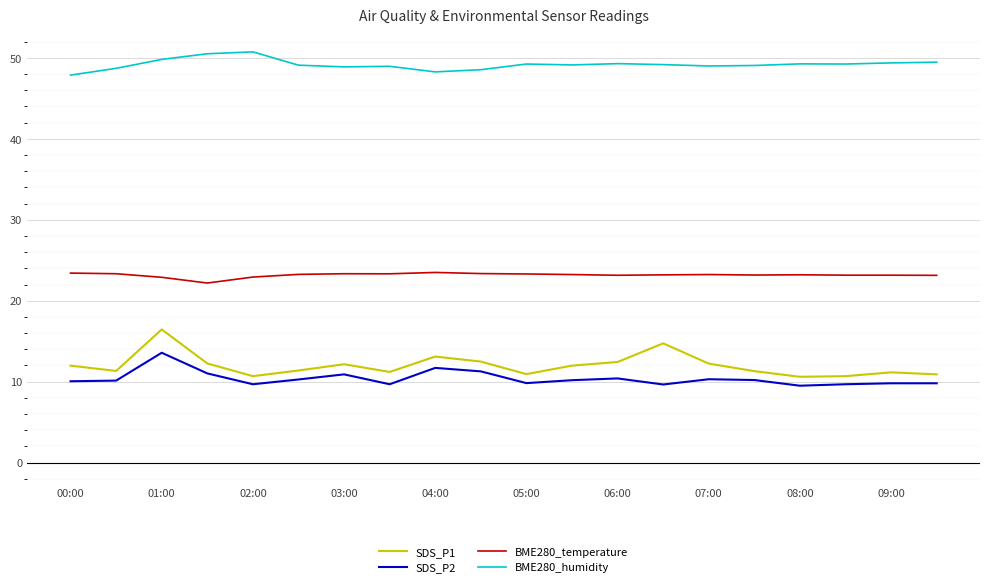

In BME280_humidity, how many points are lower than both neighbors (excluding endpoints)?

5